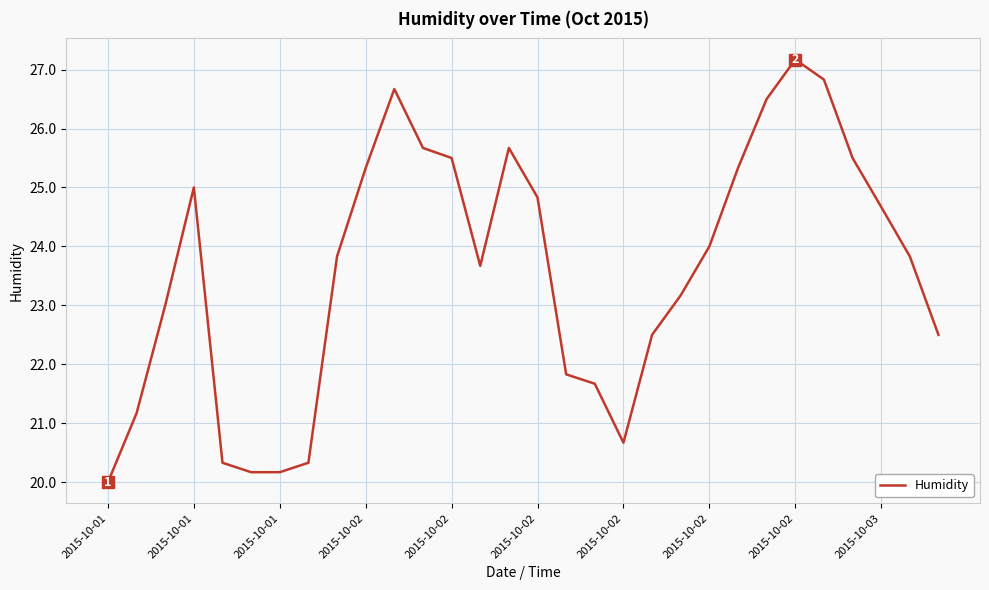

What is the smallest value displayed?

20.0